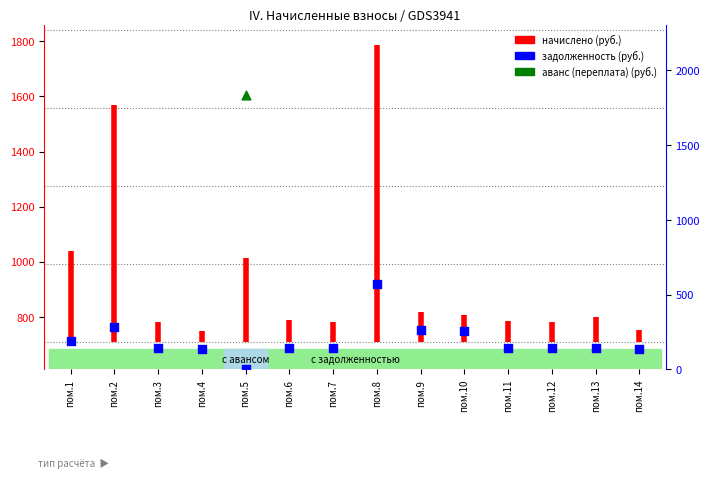

Which has a higher value, пом.14 or пом.8?

пом.8